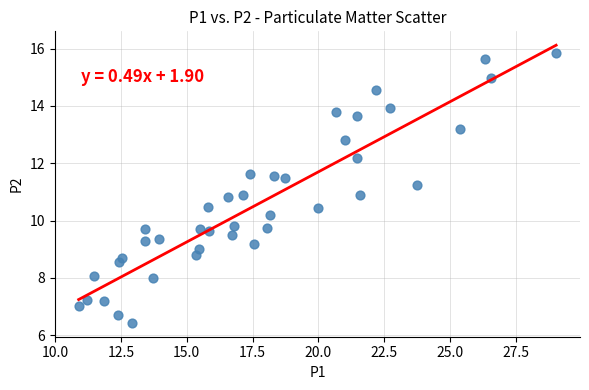

What is the range of X values (max minus min)?

18.1